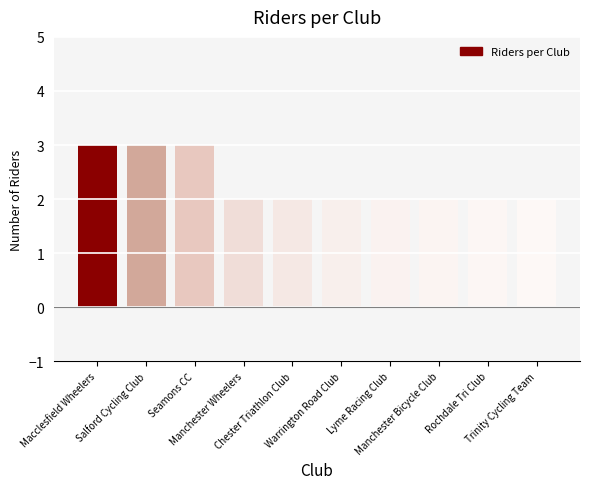

Count the number of data series in this chart.

1